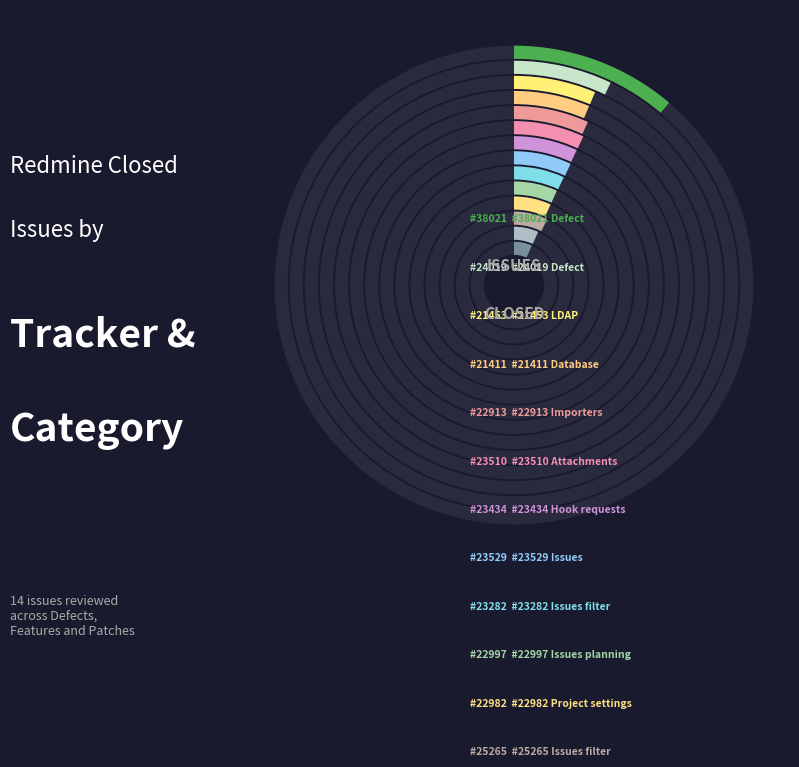

What percentage is the #21453 LDAP slice, to the nearest percent?

6%